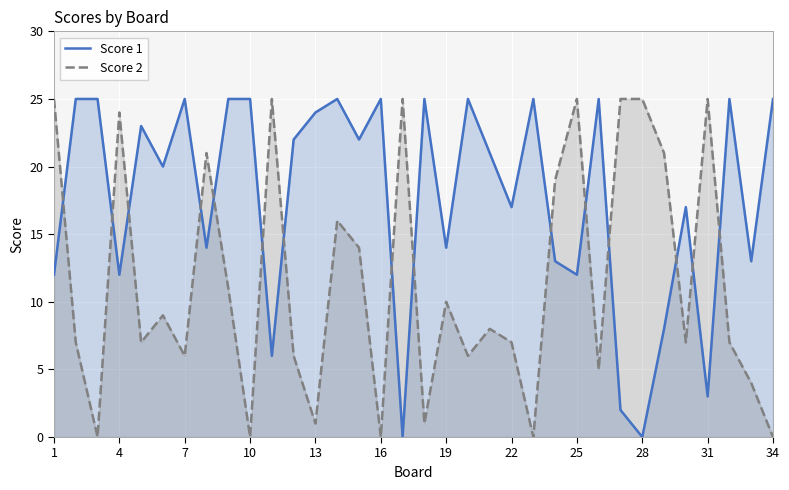

The Score 1 series shows 5 at 31. True or false?

False